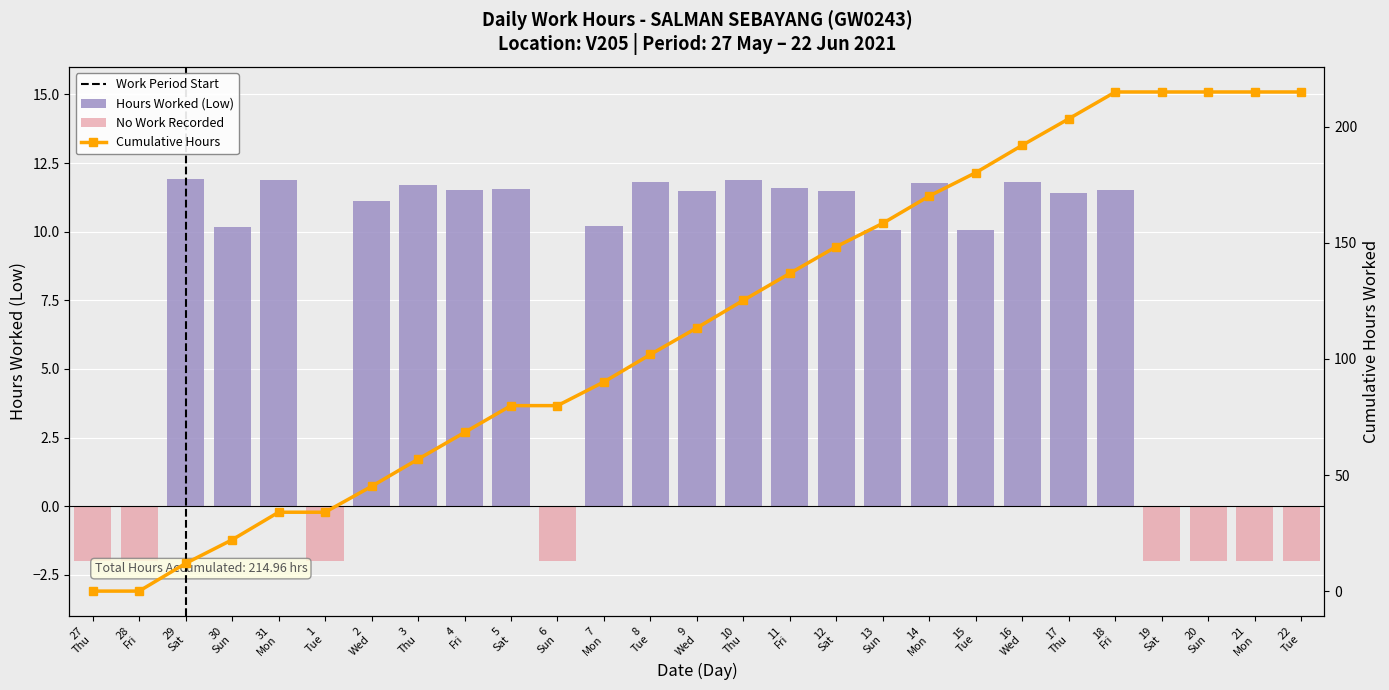

What is the label of the 20th bar from the left?

15 Tue